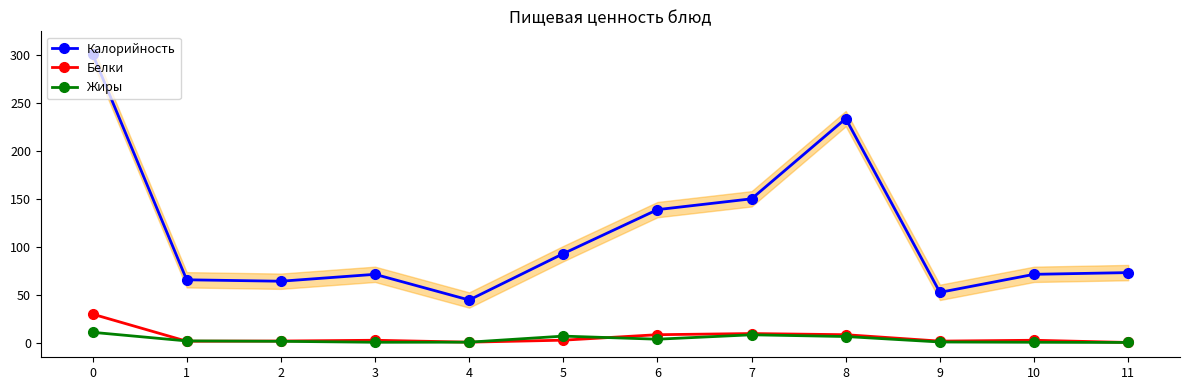

What is the average value of the Жиры series?

3.3